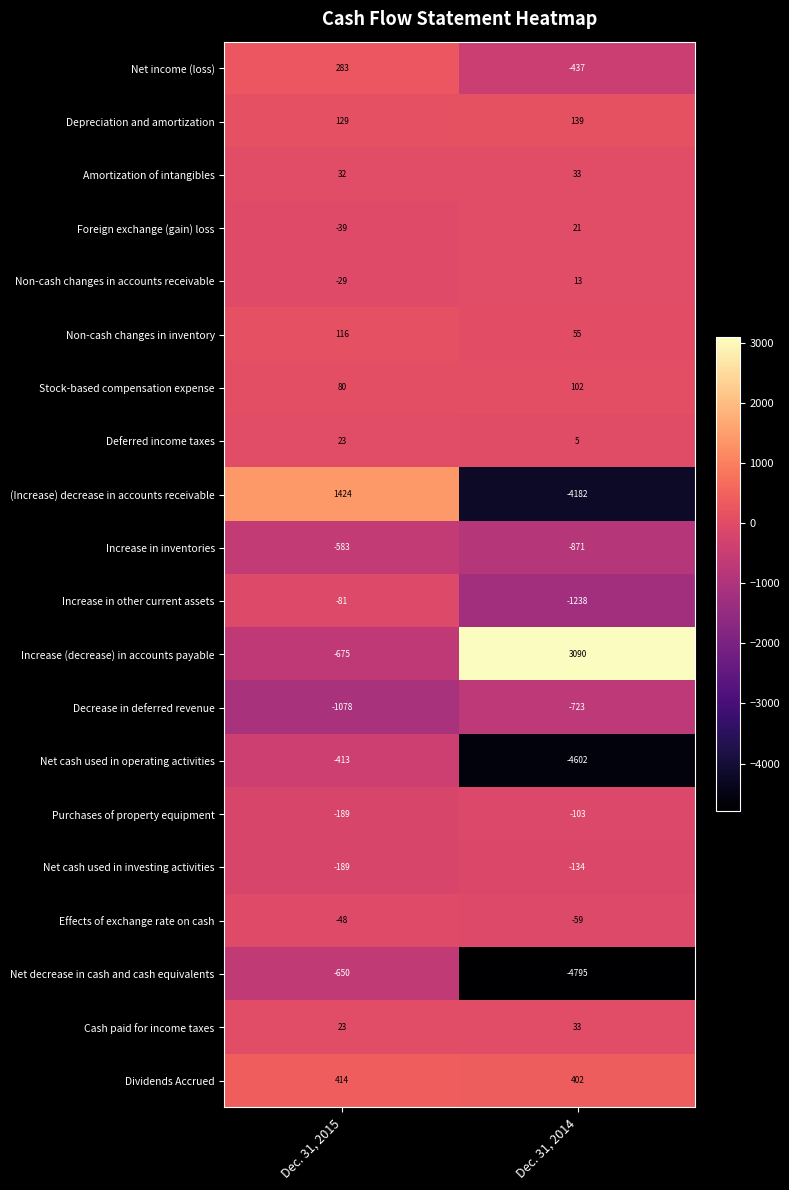

Which series has the largest total across all categories?

Increase (decrease) in accounts payable